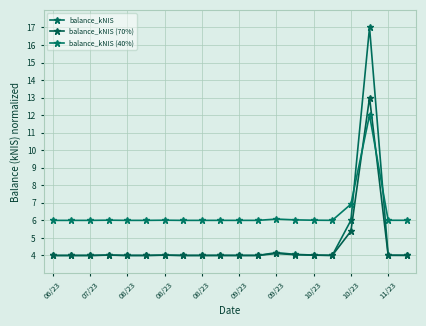

How many series are shown in this chart?

3